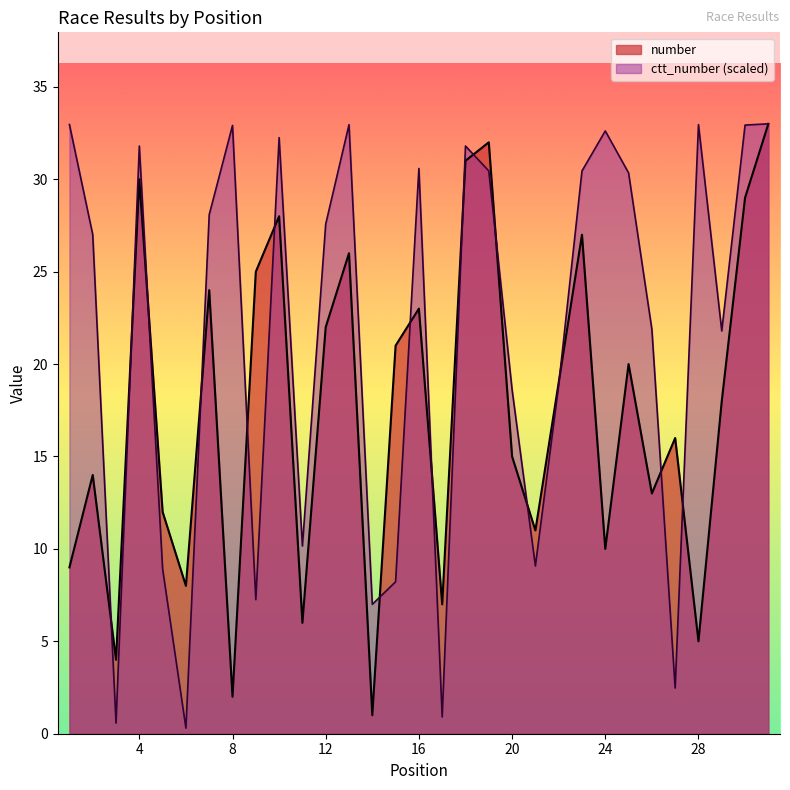

What is the difference between the ctt_number values at 30 and 5?

24.0